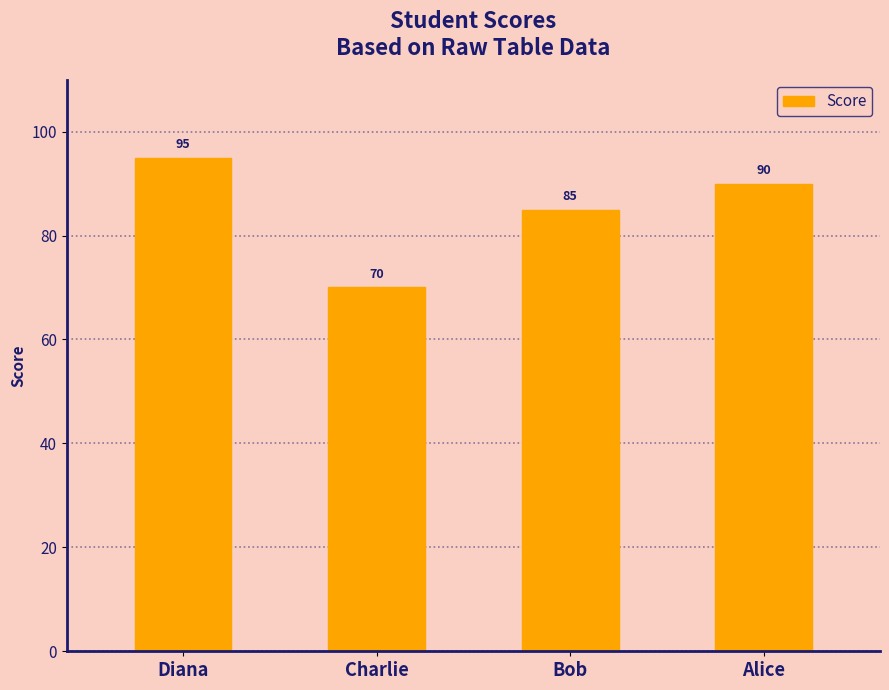

Where does the data first go above 90?

Diana